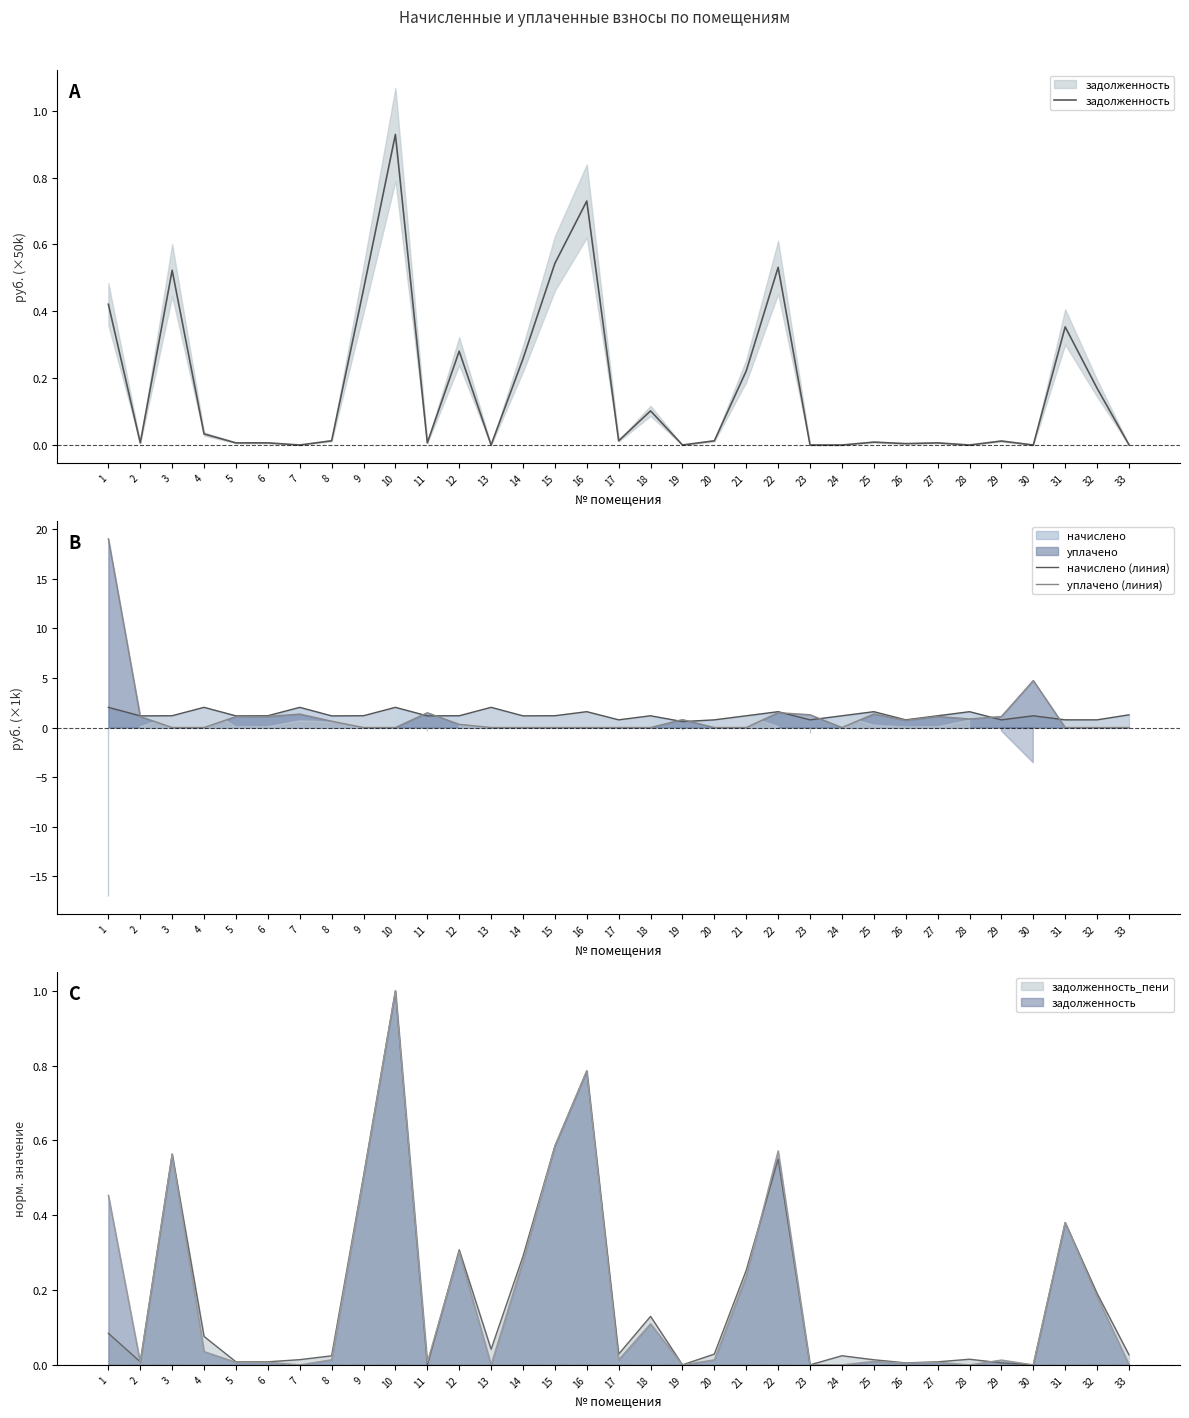

What is the average value of the уплачено (линия) series?

1.2